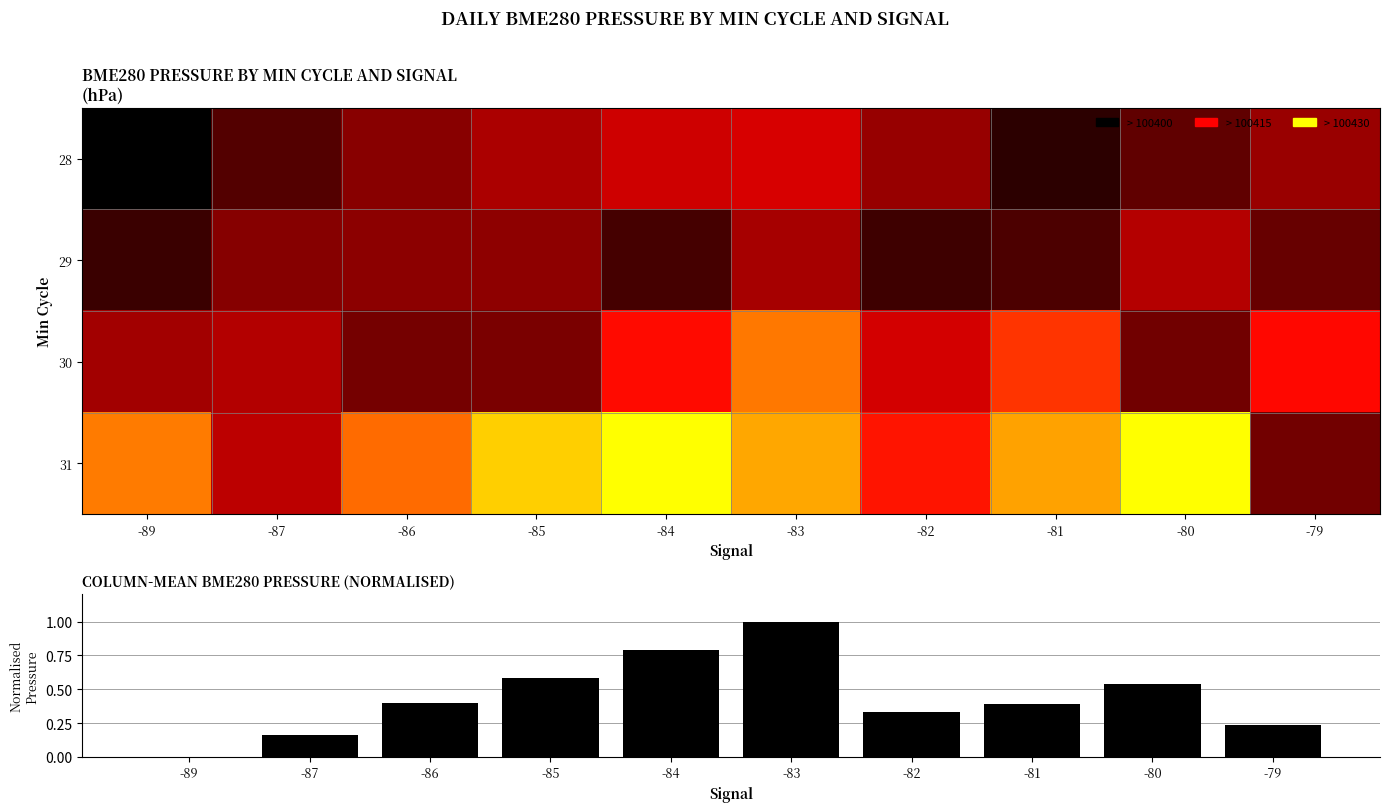

Which category has the highest value in the 28 series?

-83